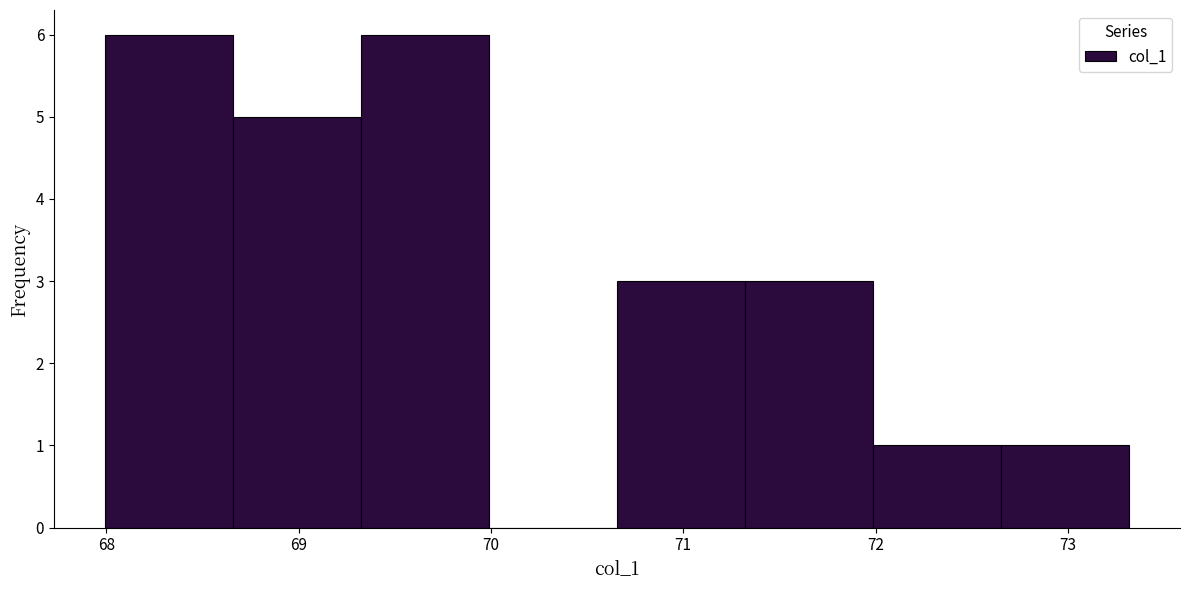

Reading left to right, list every bar in this chart as the range it spans on the x-axis followed by its height. Neither the bar edges nor the heights are printed on the chart, so give them approximately, as read against the axes.

68.0 to 68.7: 6
68.7 to 69.3: 5
69.3 to 70.0: 6
70.0 to 70.7: 0
70.7 to 71.3: 3
71.3 to 72.0: 3
72.0 to 72.7: 1
72.7 to 73.3: 1